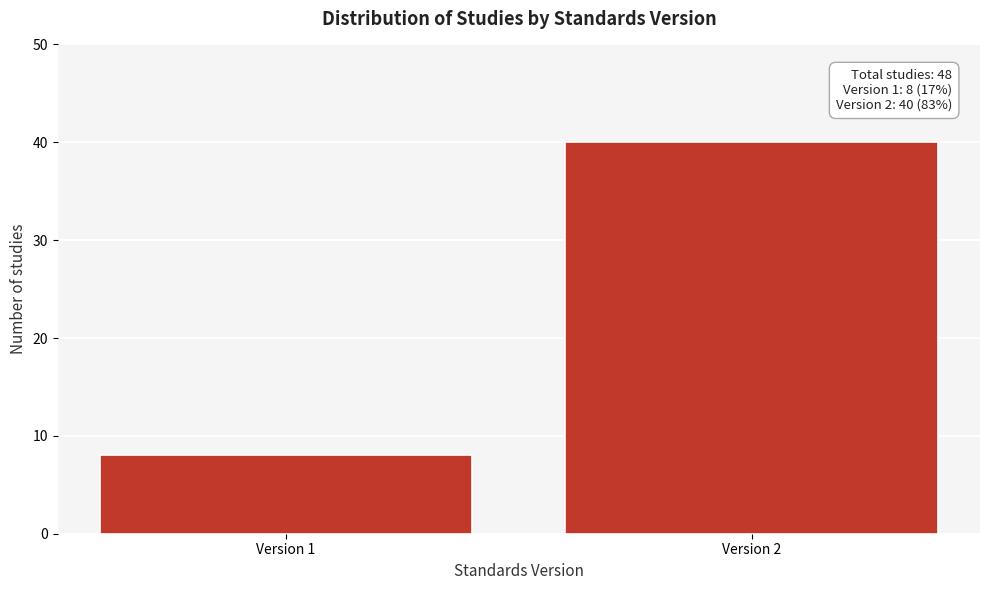

Reading left to right, what are all the values shown in this chart?

8	40